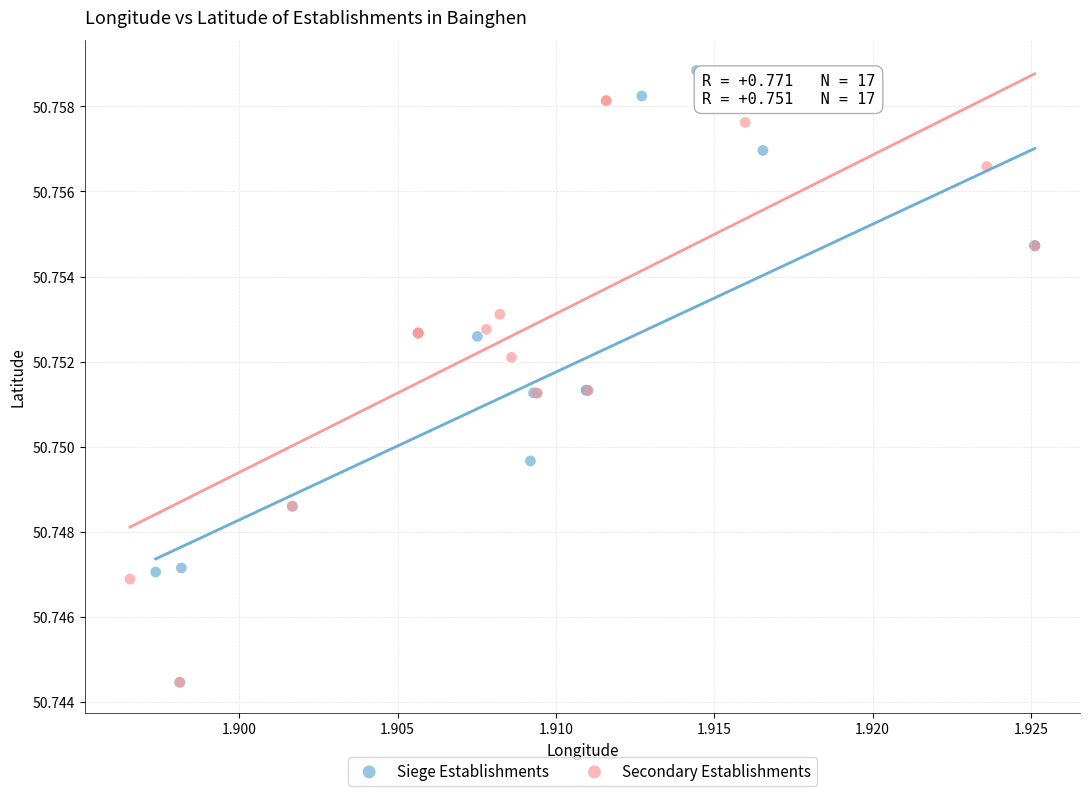

Which series contains the highest Y value?

Siege Establishments